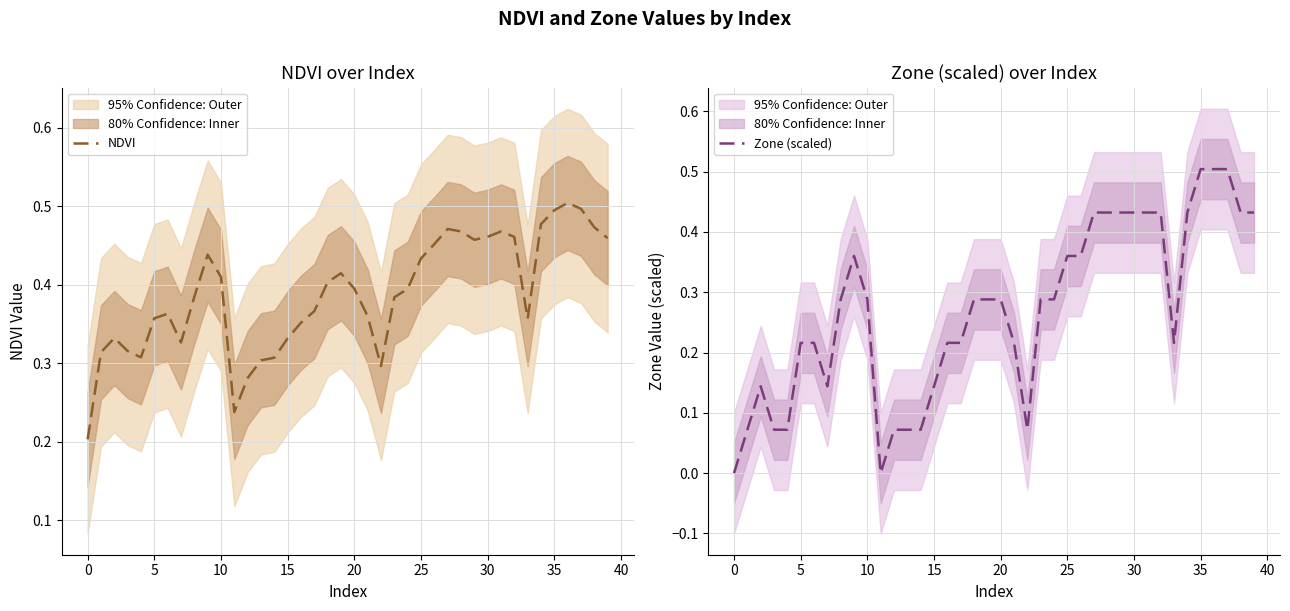

How many times do Zone (scaled) and NDVI cross each other?

2